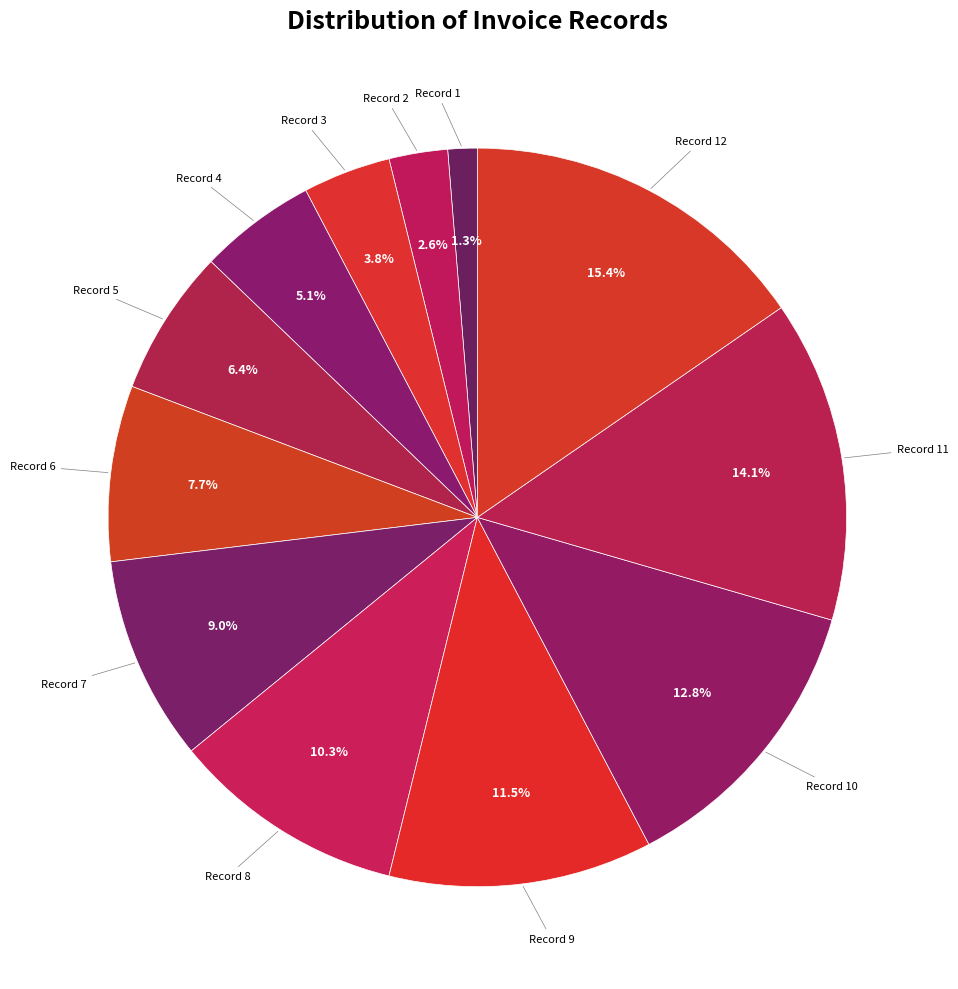

Count the number of slices in the pie.

12